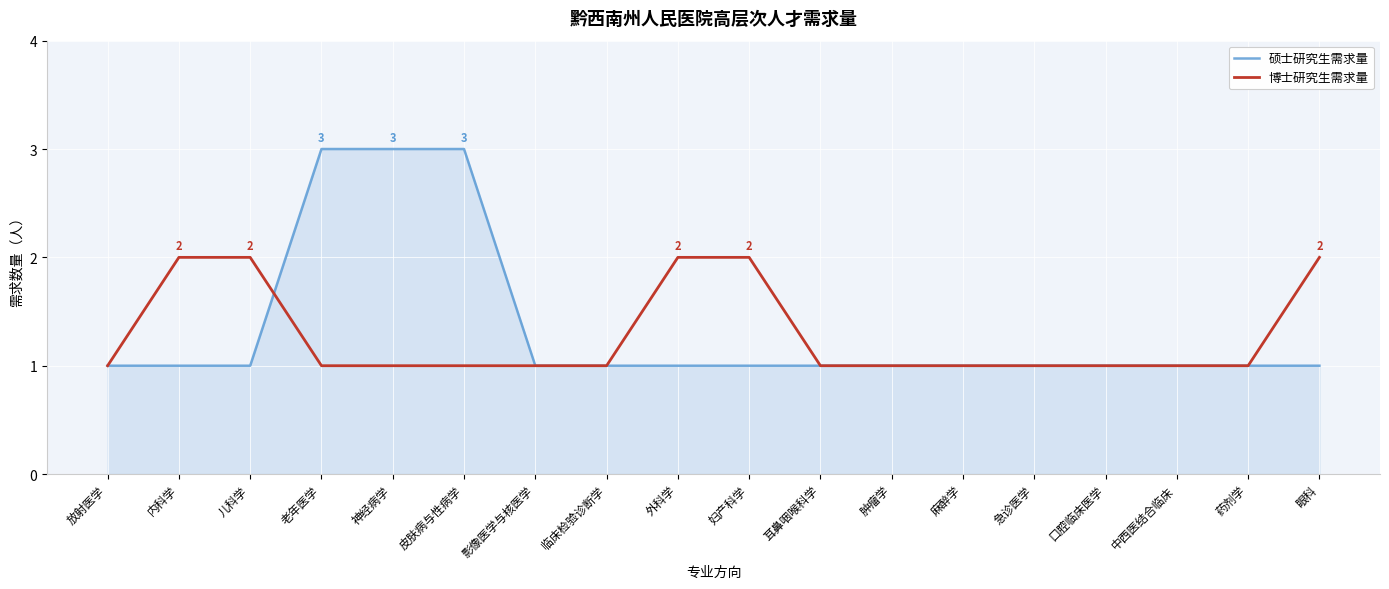

What value does the 博士研究生需求量 series have at 妇产科学?

2